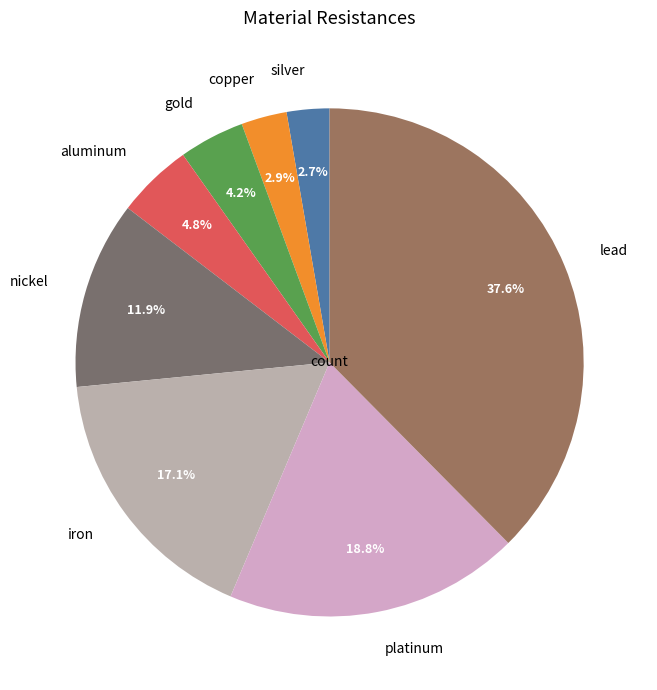

Which category has the biggest portion of the pie?

lead